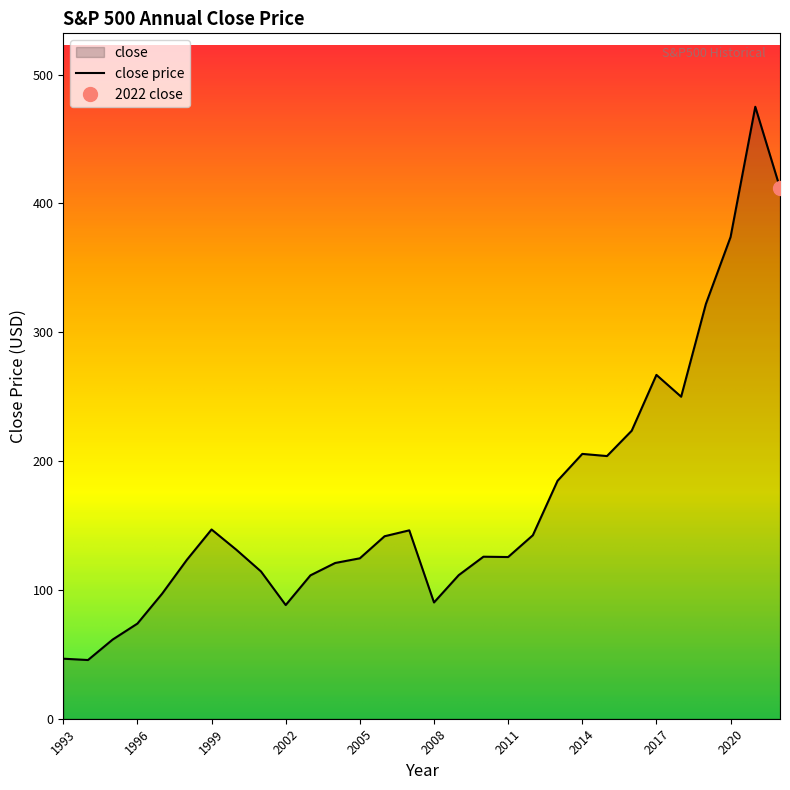

How many interior local valleys (lower than both neighbors) does the data have?

6